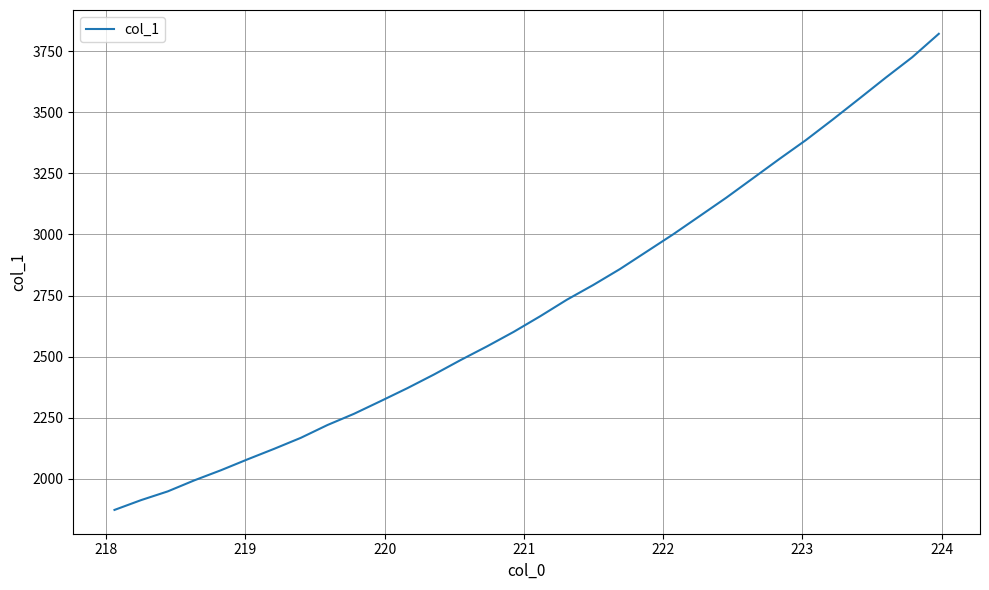

True or false: there are more than 2 points higher than both neighbors.

False